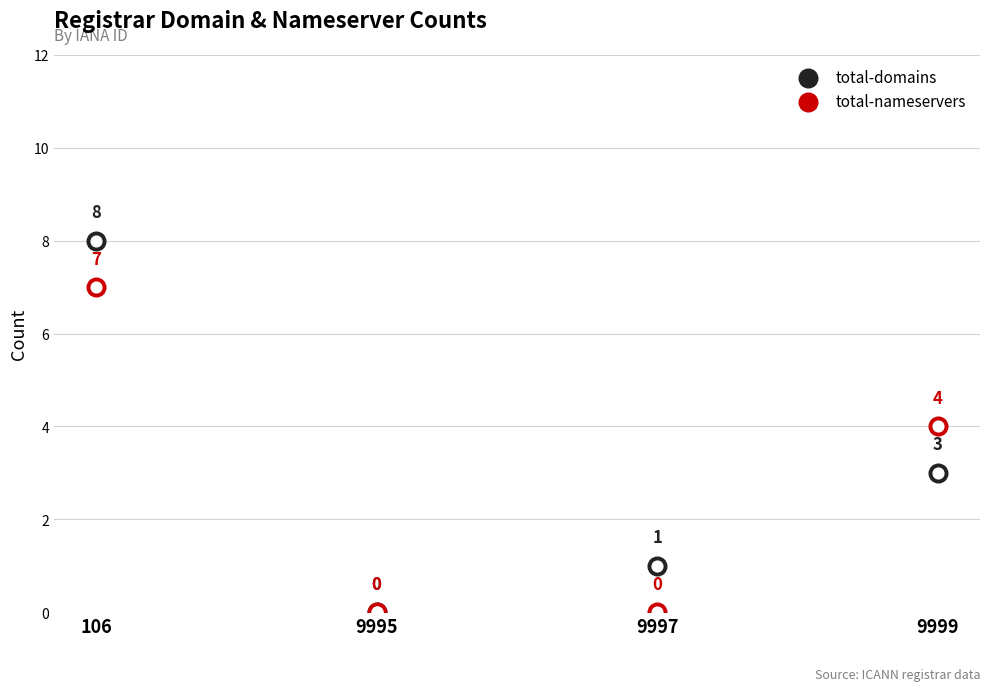

What are all the series names shown in the legend?

total-domains, total-nameservers